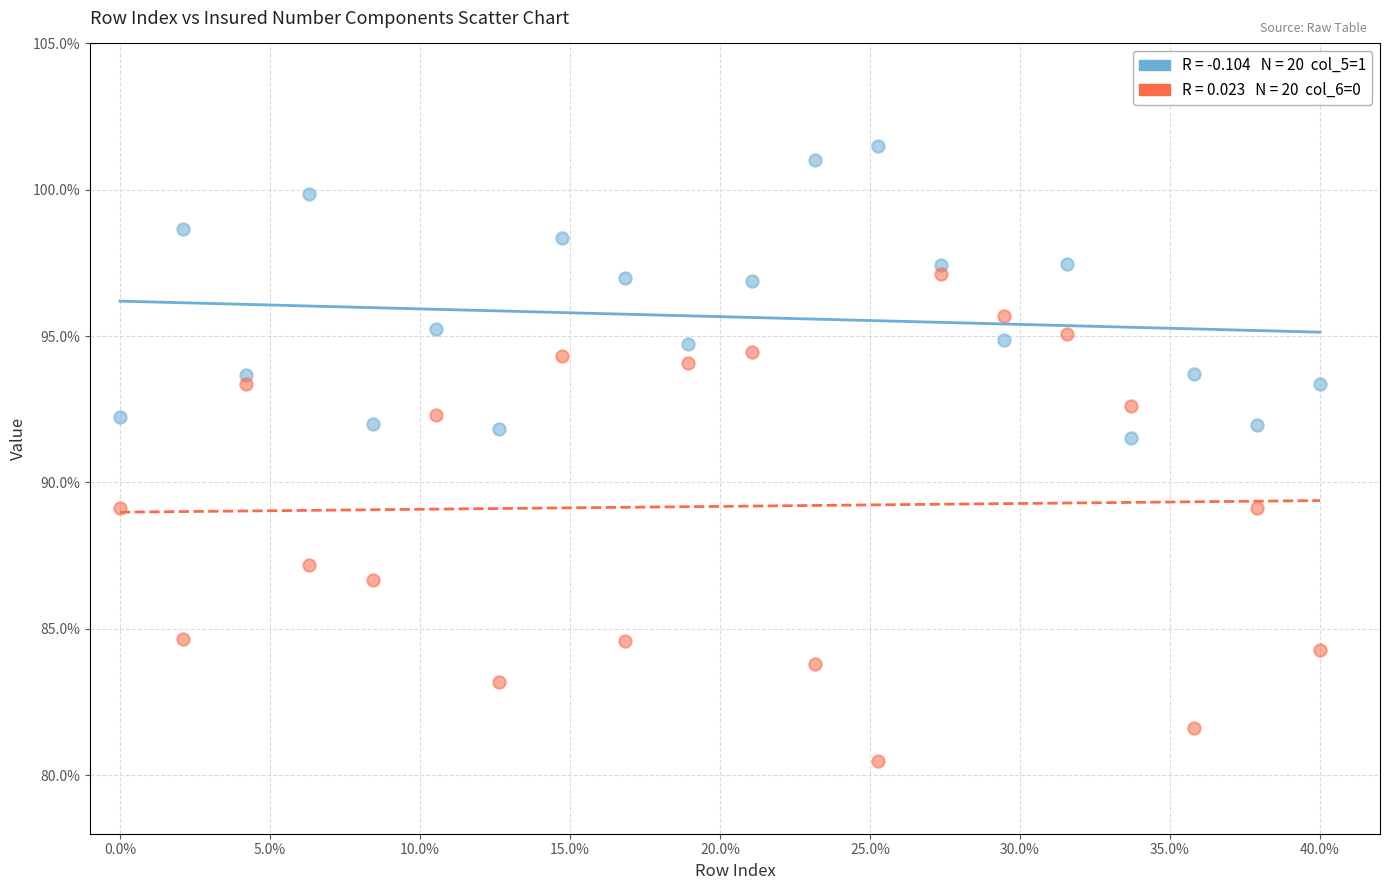

Across all data points, what is the range of Y values (max minus min)?

21.0